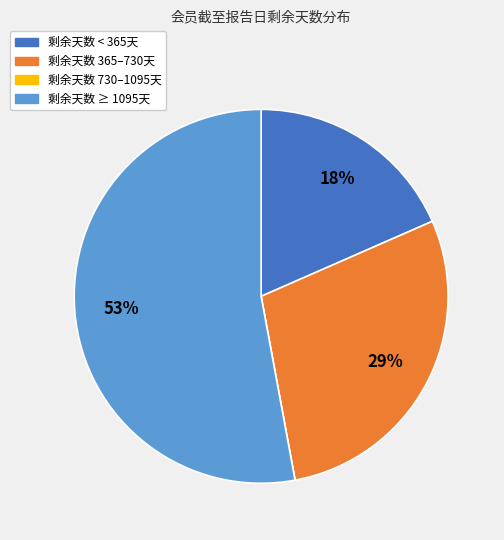

To the nearest percent, what is the difference between the largest and smallest slice percentages?

53%